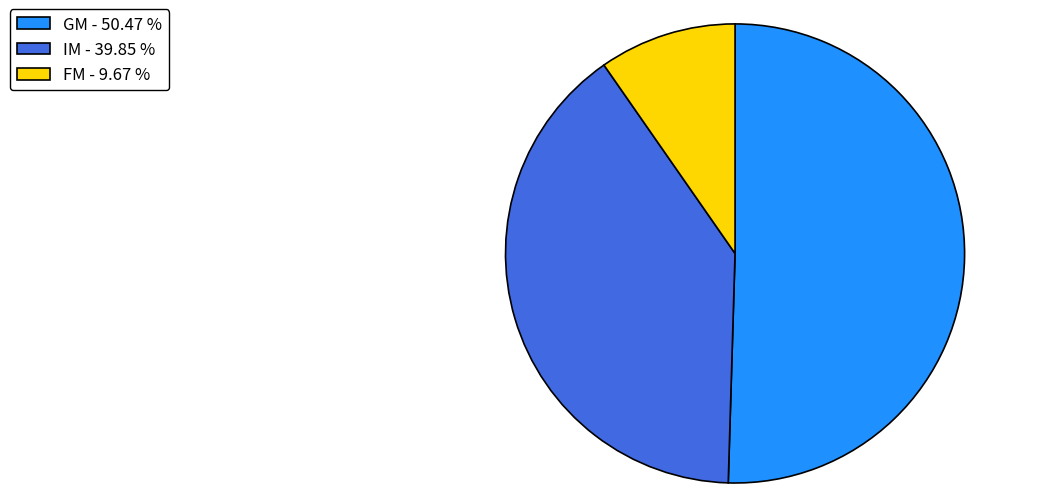

What is the ratio of the value at GM - 50.47 % to the value at FM - 9.67 %?

5.2